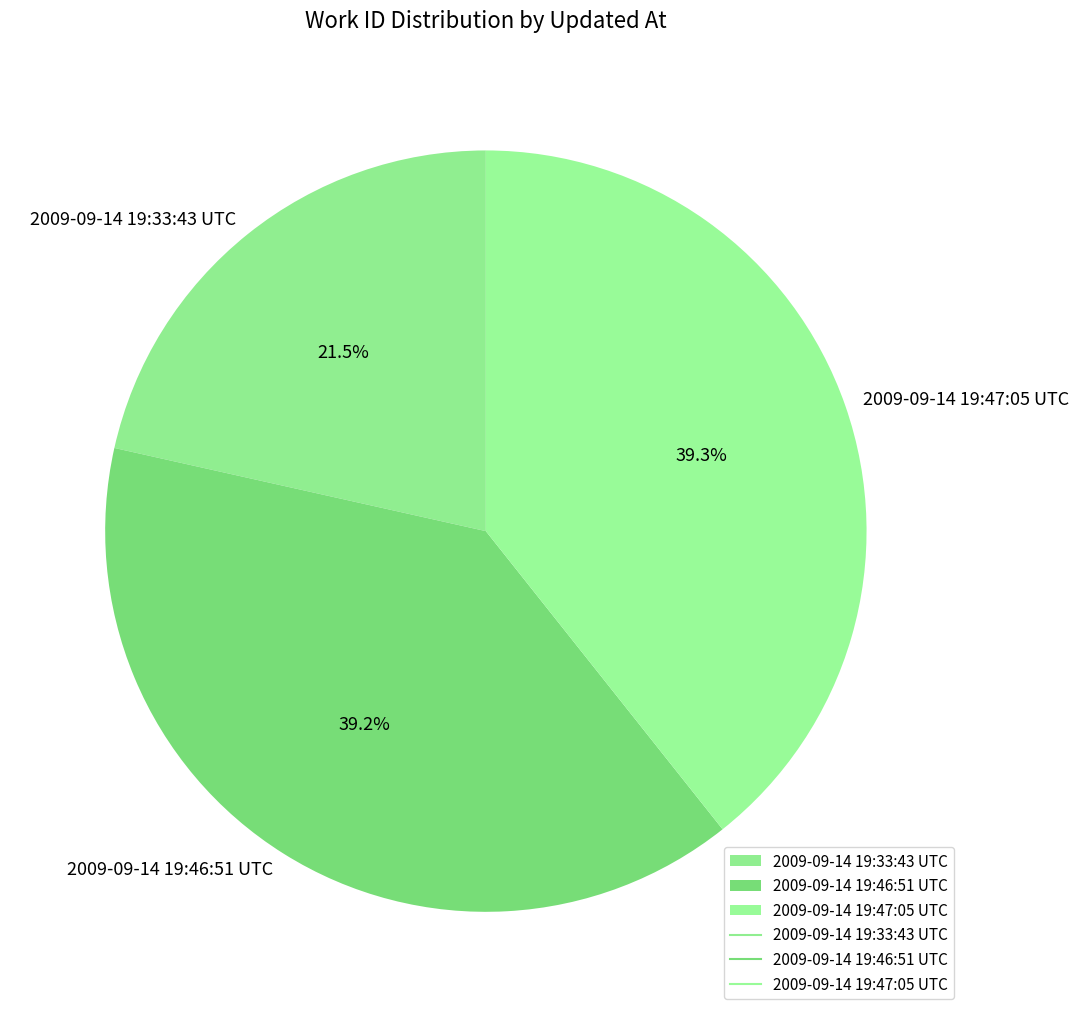

To the nearest percent, what is the difference between the 2009-09-14 19:46:51 UTC and 2009-09-14 19:33:43 UTC slice percentages?

18%